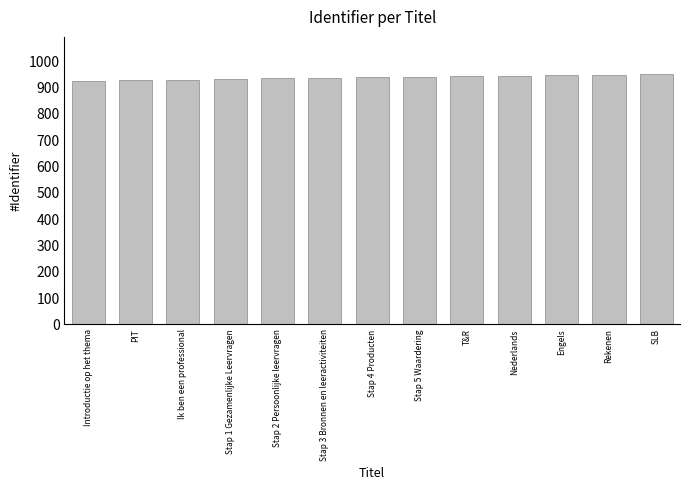

What is the ratio of the value at PIT to the value at Introductie op het thema?

1.0